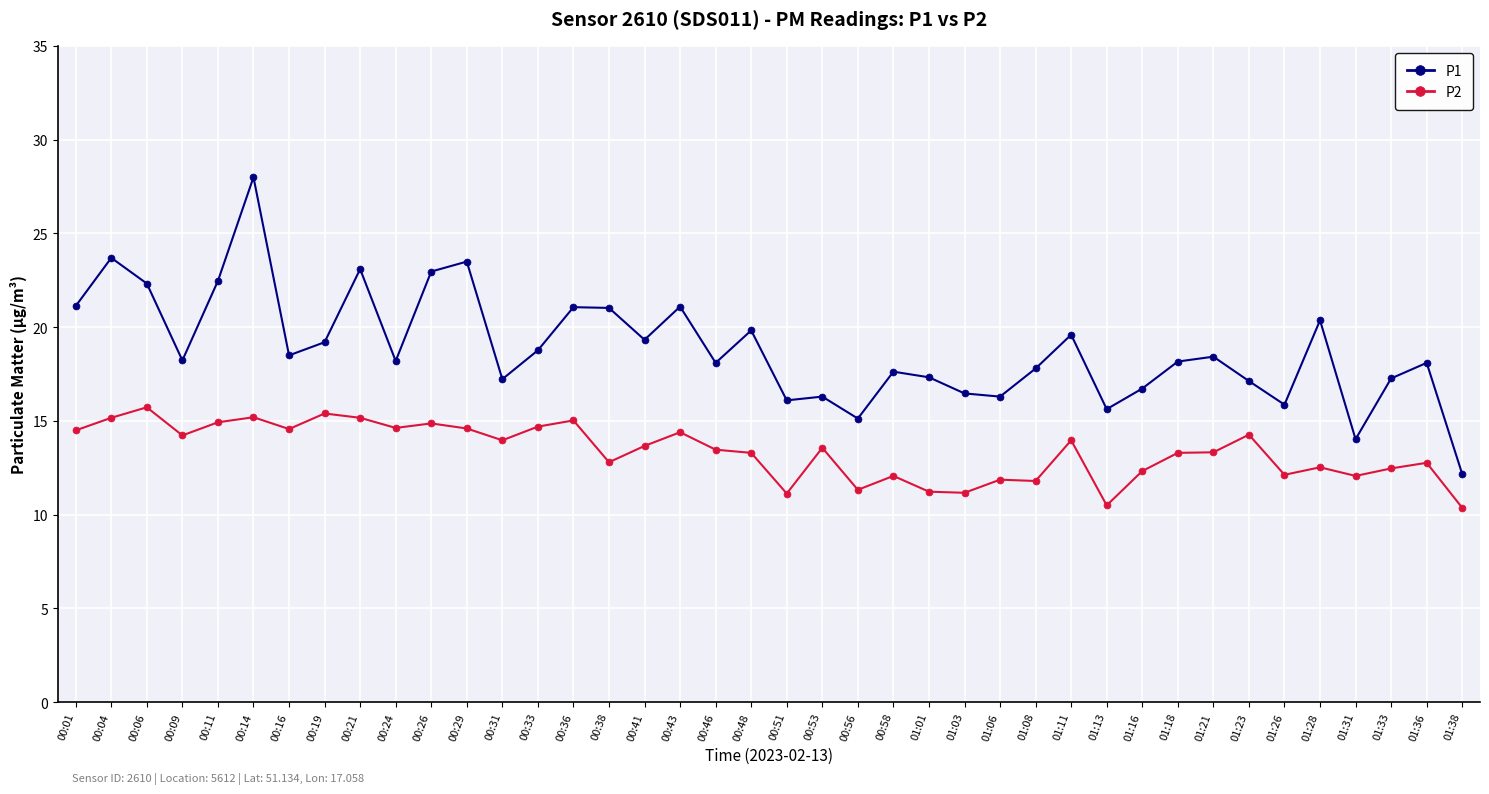

What is the total value across all series at 01:01?

28.6